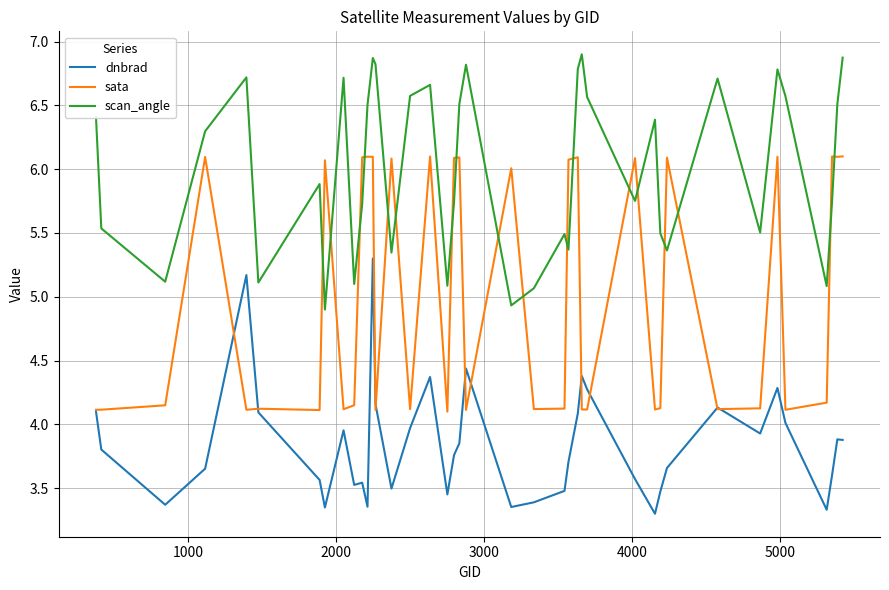

What is the maximum value shown in the chart?

6.9